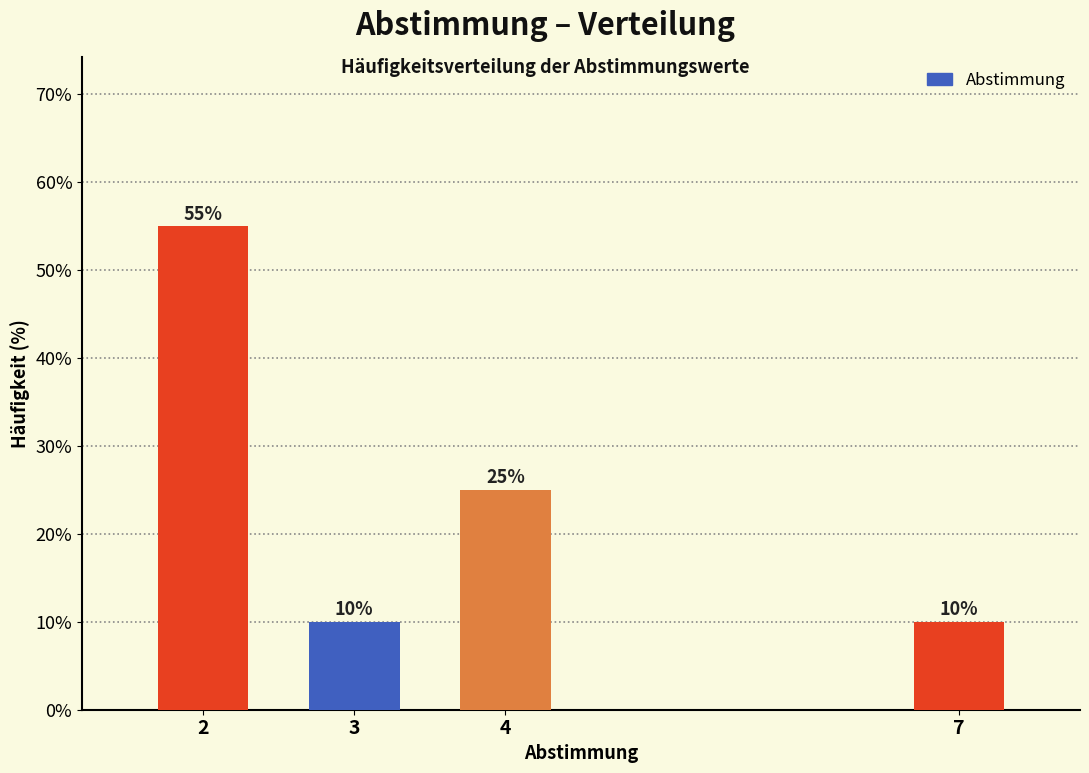

Reading right to left, transcribe all the data shown in this chart.

7=10.0	4=25.0	3=10.0	2=55.0